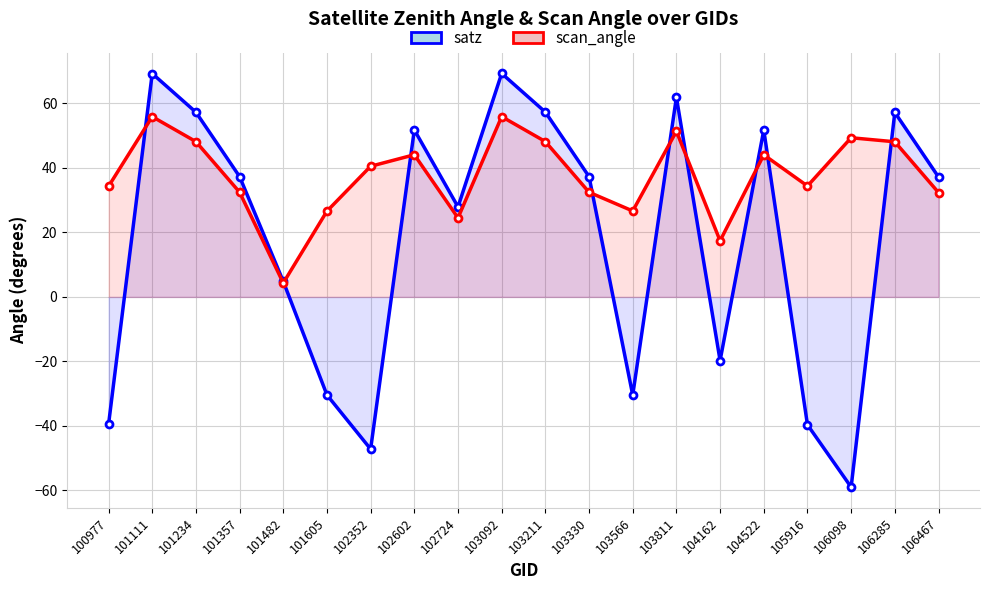

What is the sum of the scan_angle values at 106467 and 103211?

80.5